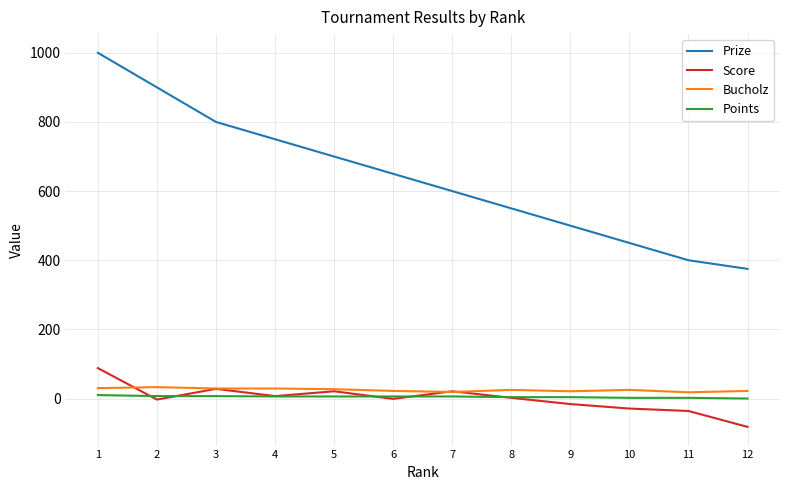

What are all the series names shown in the legend?

Prize, Score, Bucholz, Points